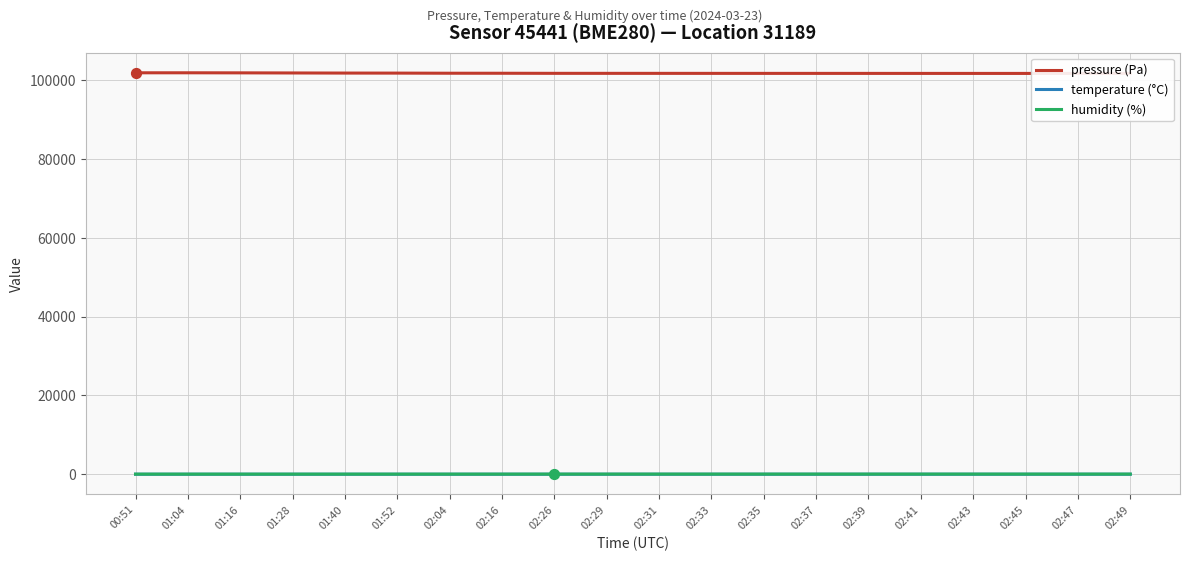

Which series has the largest total across all categories?

pressure (Pa)